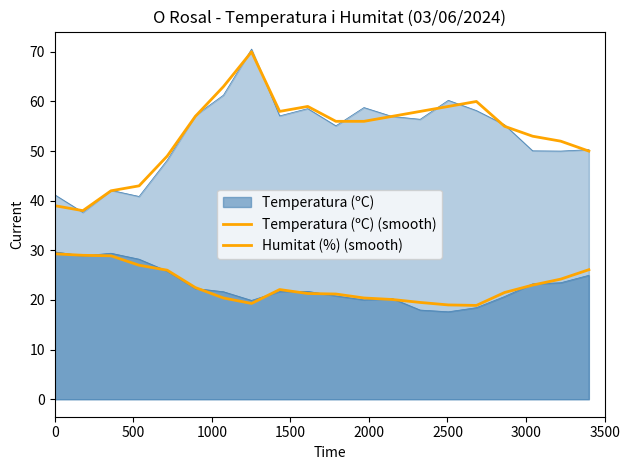

What is the value of the Temperatura (ºC) (smooth) point at the 17th from the left?

21.5